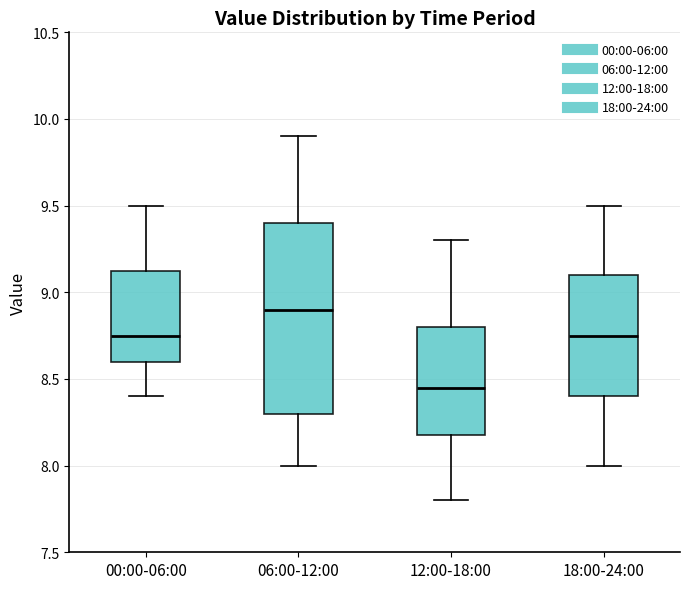

Reading left to right, transcribe this box plot: for each box, give where its median line is, the range the box spans, and where its two whiskers end, as read against the y-axis. The values are not printed on the chart, so give them approximately, as read against the axis.

00:00-06:00: median 8.75, box 8.60 to 9.15, whiskers 8.40 to 9.50
06:00-12:00: median 8.90, box 8.30 to 9.40, whiskers 8.00 to 9.90
12:00-18:00: median 8.45, box 8.20 to 8.80, whiskers 7.80 to 9.30
18:00-24:00: median 8.75, box 8.40 to 9.10, whiskers 8.00 to 9.50